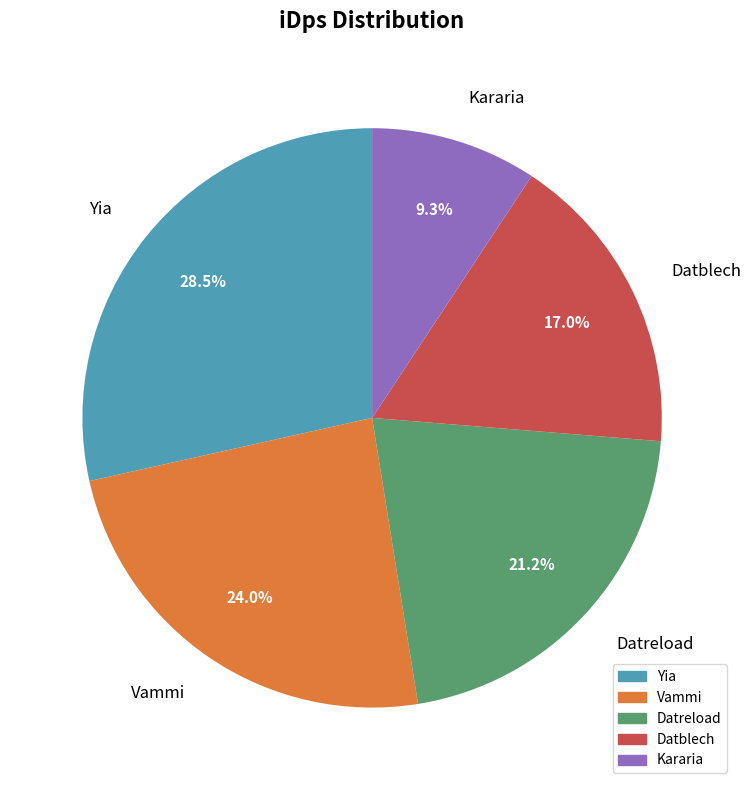

To the nearest percent, what portion does Datreload represent?

21%